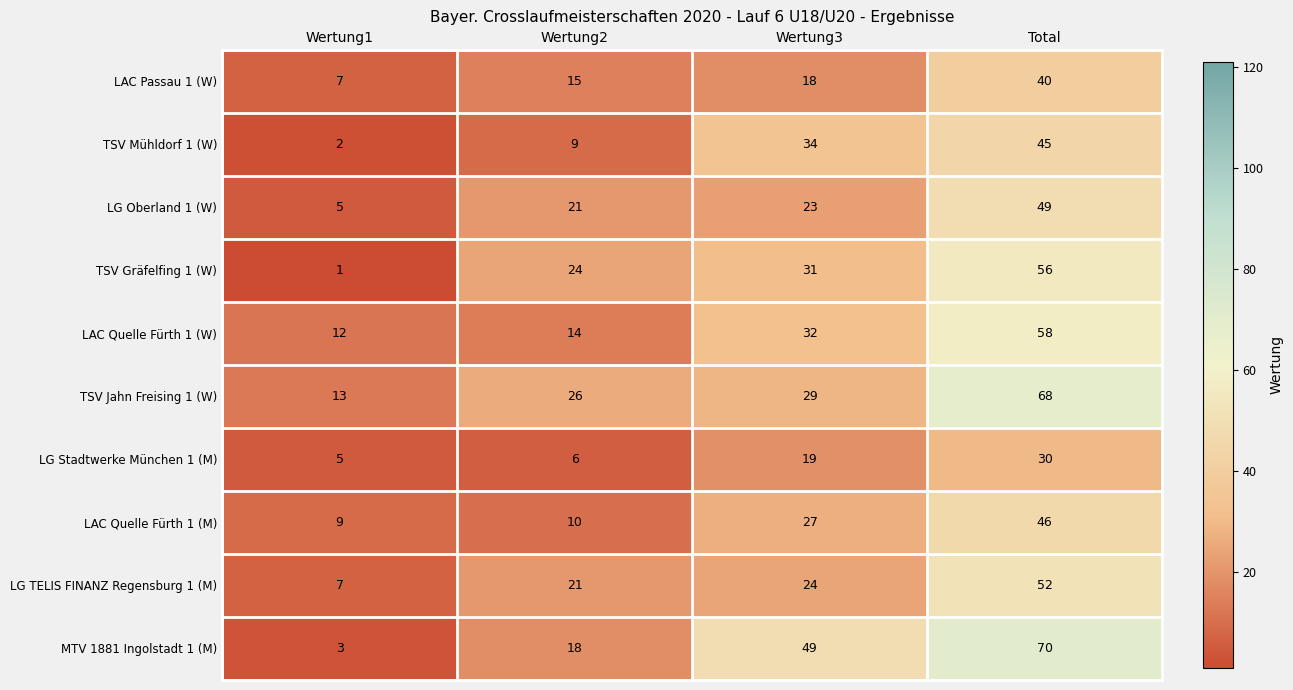

What value does the LAC Quelle Fürth 1 (W) series have at Wertung1, to the nearest 10?

10